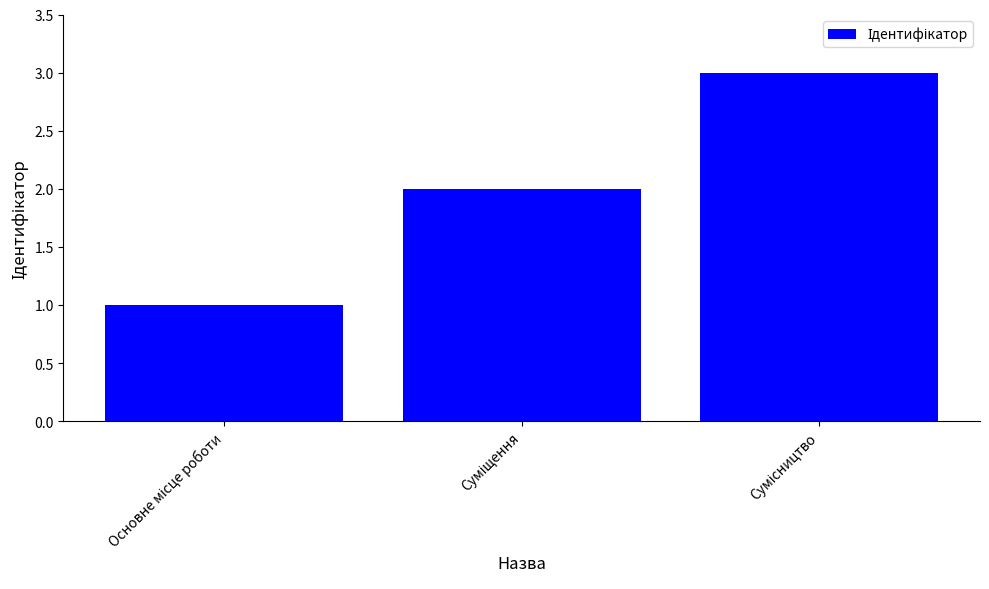

What is the greatest value displayed?

3